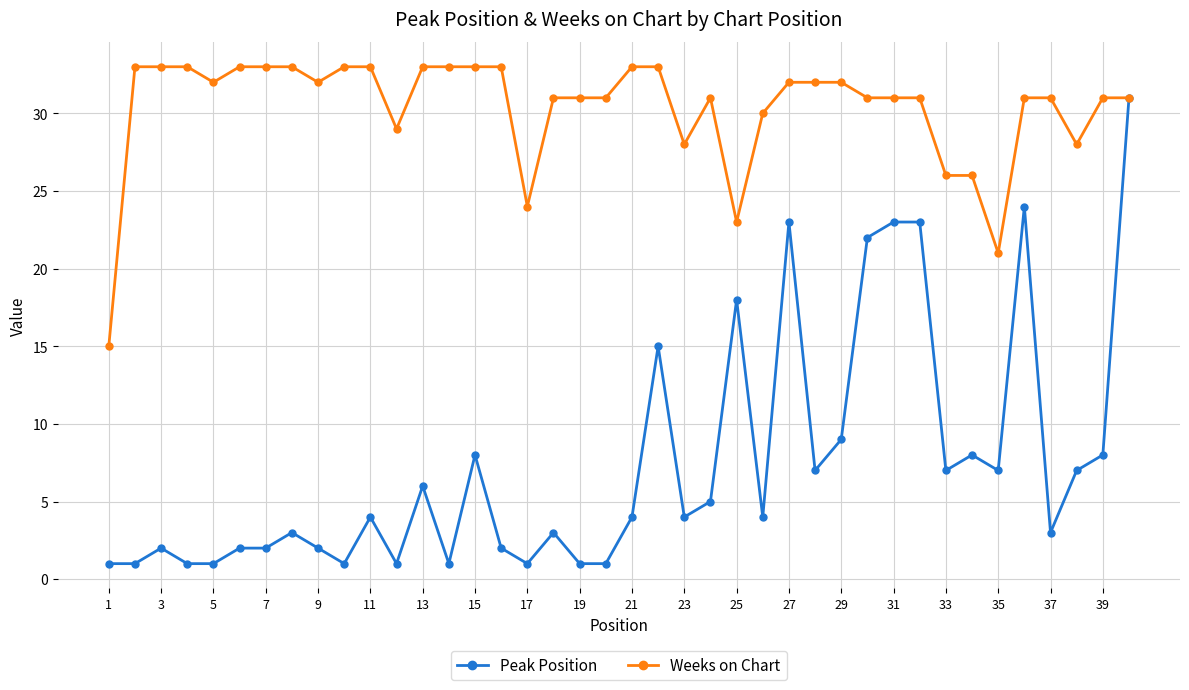

What is the difference between the maximum and minimum values in the Peak Position series?

30